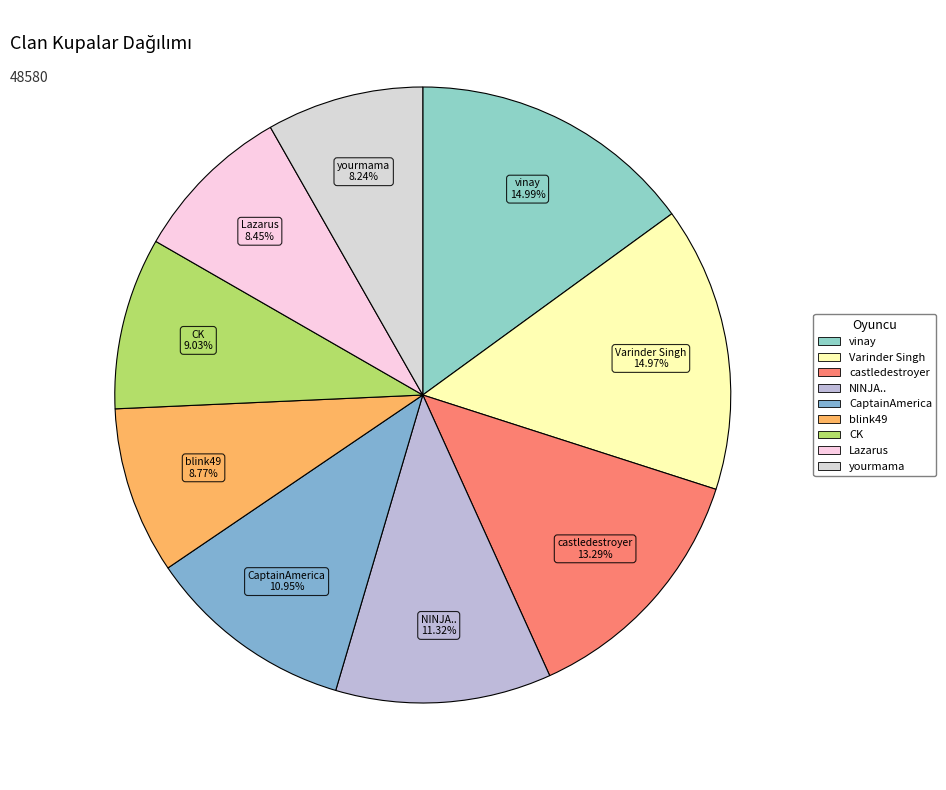

How many segments does this pie chart have?

9